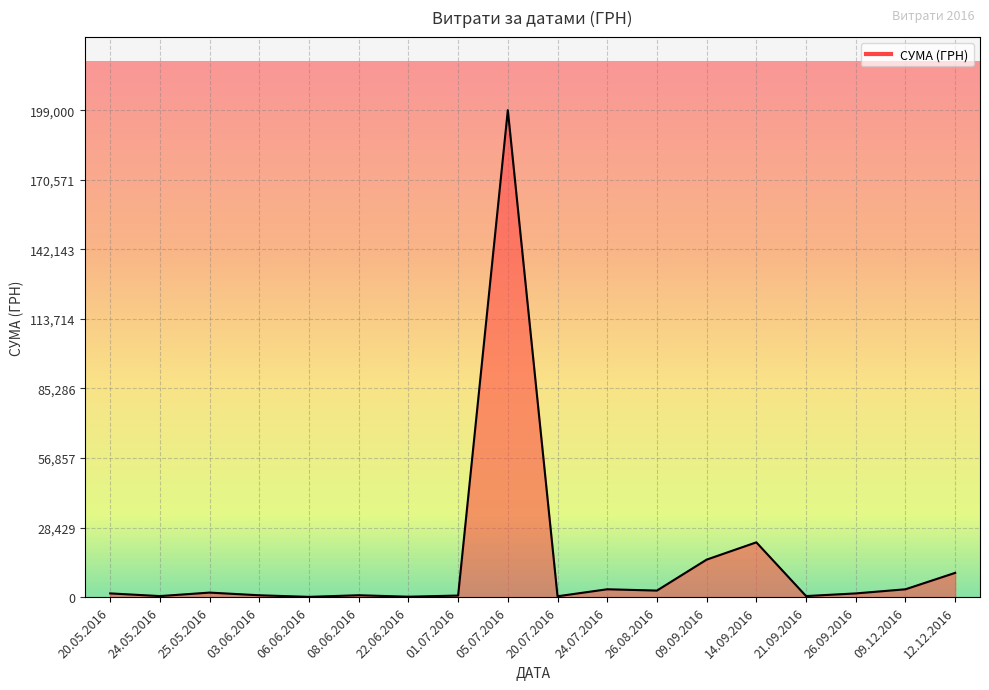

Count the number of data series in this chart.

1